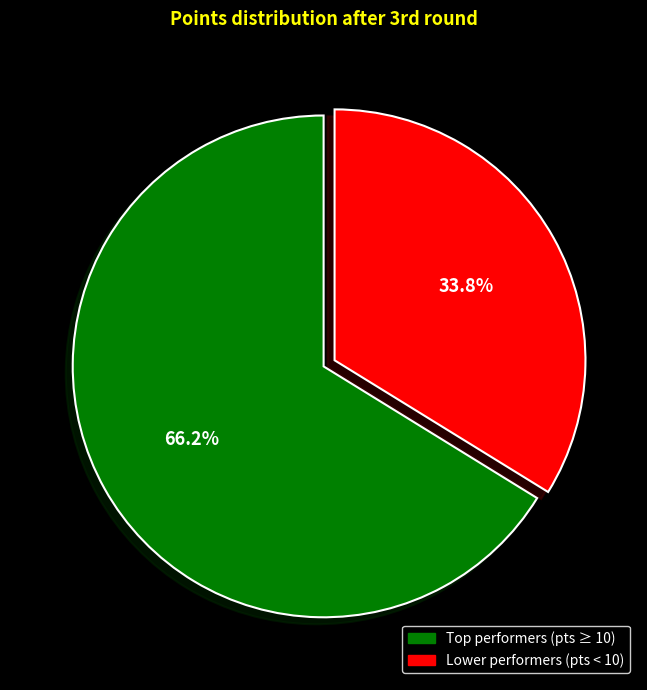

Rank the categories by value from lowest to highest.

Lower performers (pts < 10), Top performers (pts ≥ 10)